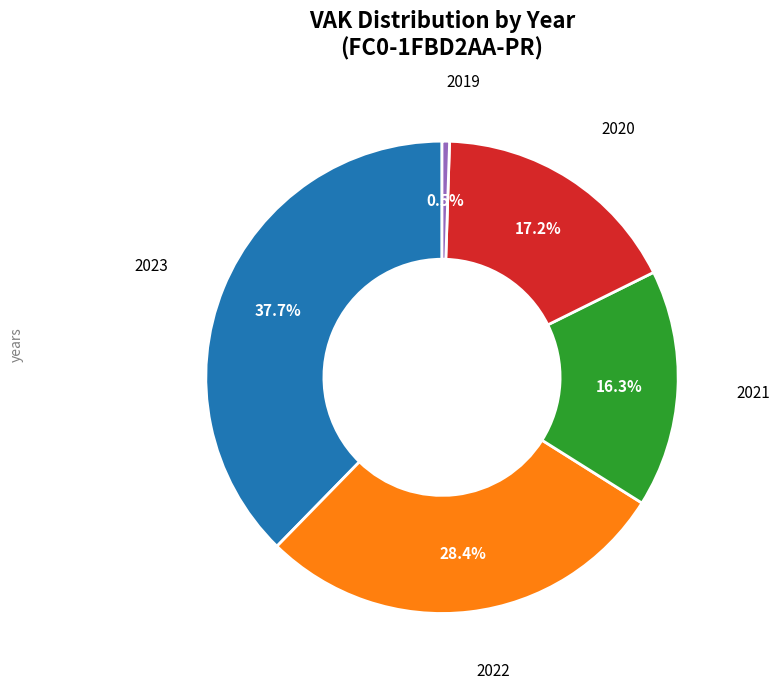

Is there a majority slice in this chart?

No